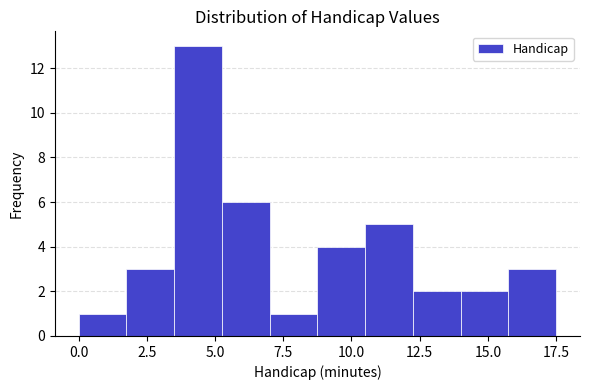

Read against the x-axis, roughly where is the centre of the tallest bar?

4.5